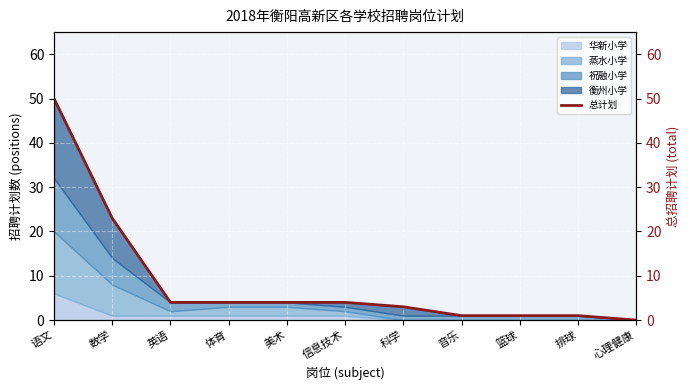

True or false: there are more than 2 points higher than both neighbors.

False